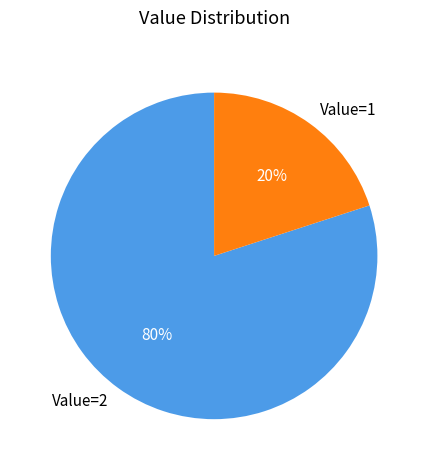

What is the ratio of the value at Value=2 to the value at Value=1?

4.0